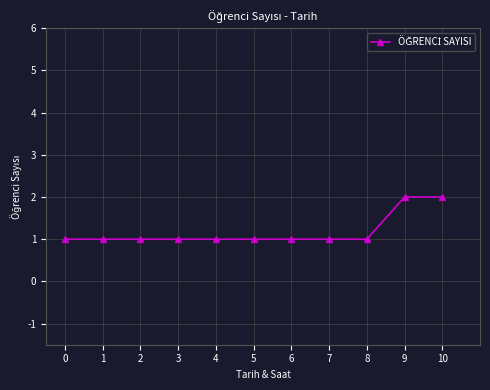

Reading left to right, transcribe all the data shown in this chart.

1	1	1	1	1	1	1	1	1	2	2